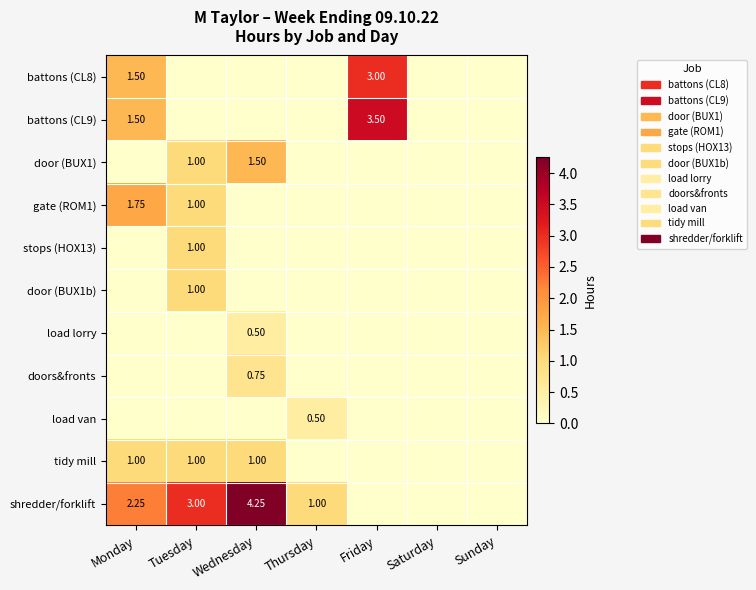

What is the sum of the battons (CL8) values at Sunday and Friday?

3.0